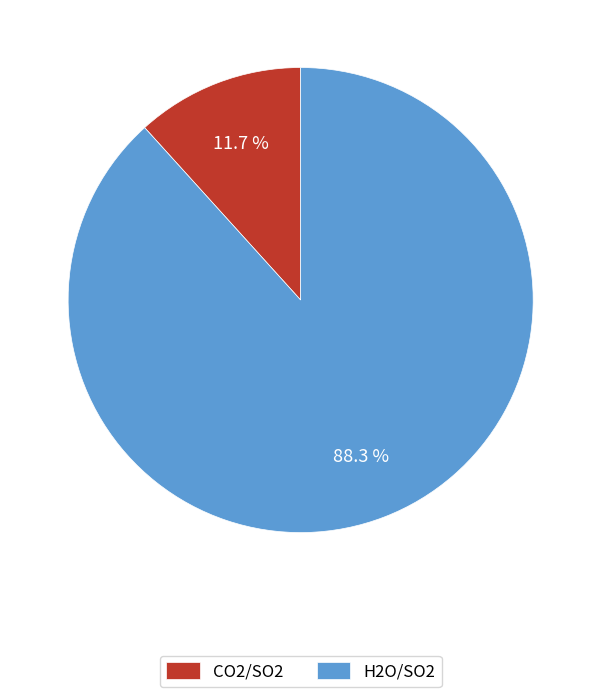

What is the ratio of the value at CO2/SO2 to the value at H2O/SO2?

0.1